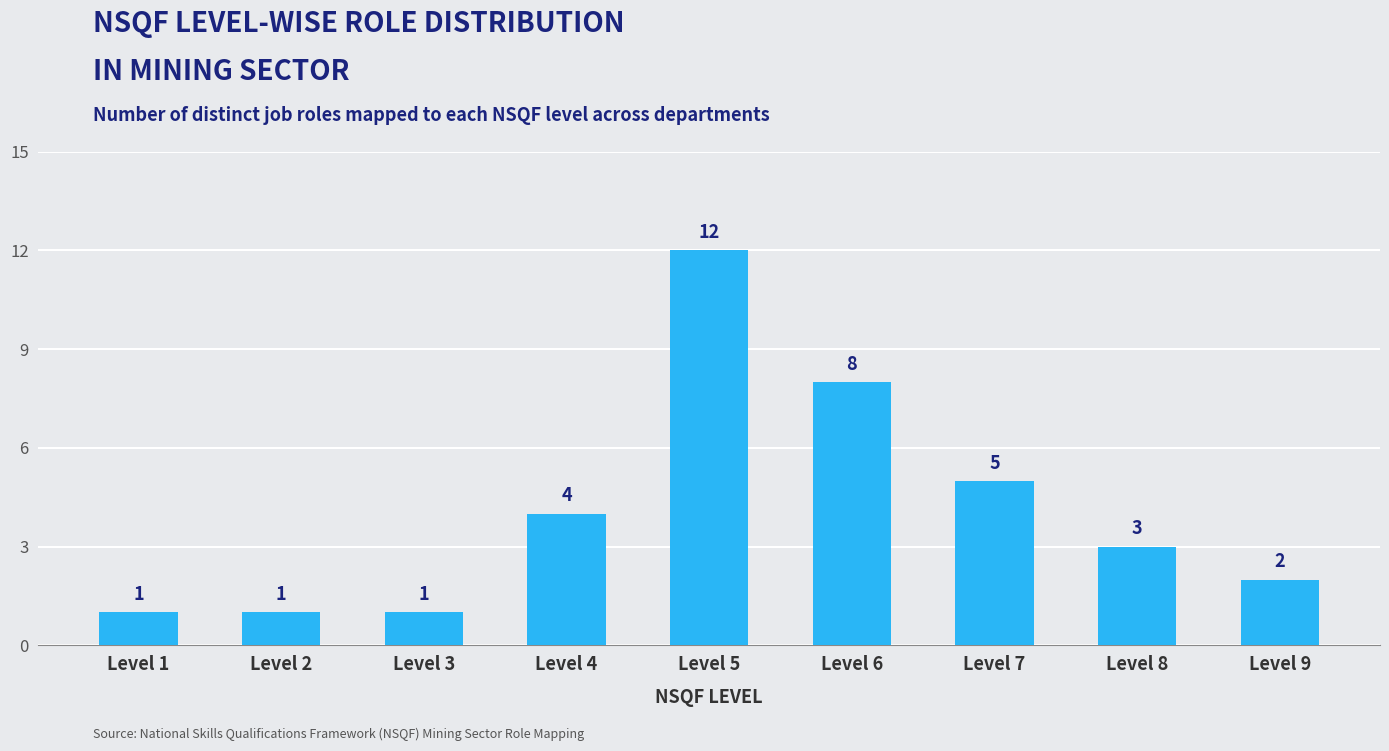

The value at Level 3 is 1. True or false?

True